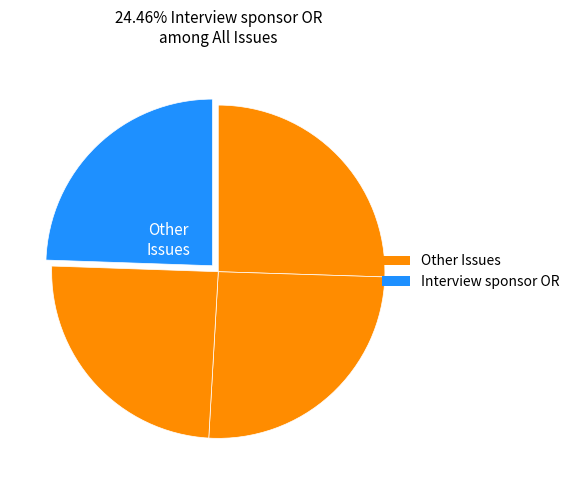

How many segments does this pie chart have?

4